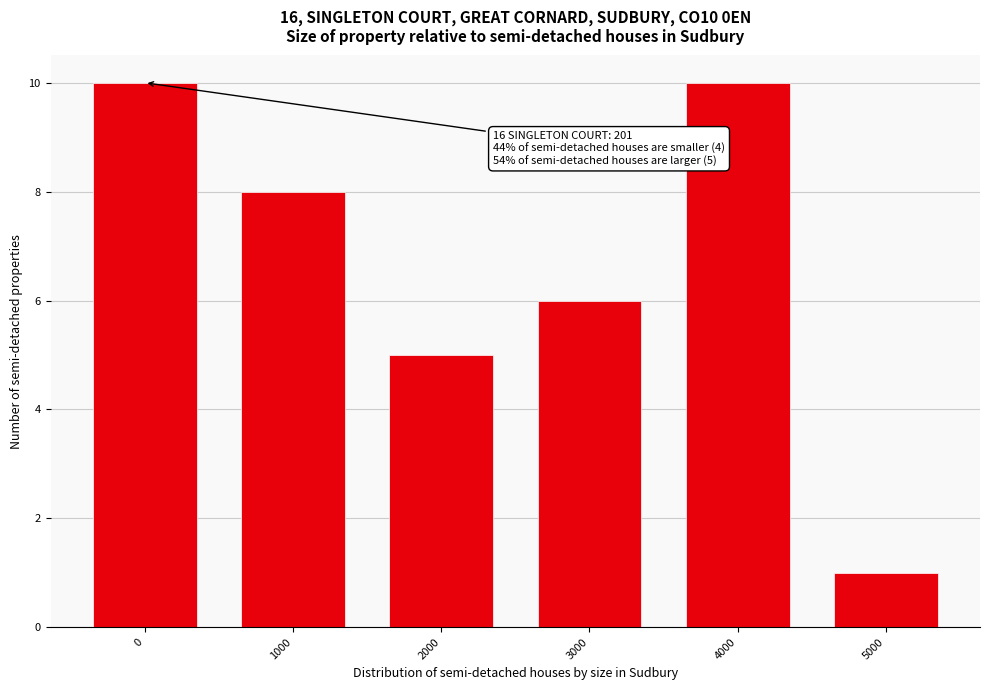

Reading left to right, extract all data points from this chart.

0=10	1000=8	2000=5	3000=6	4000=10	5000=1